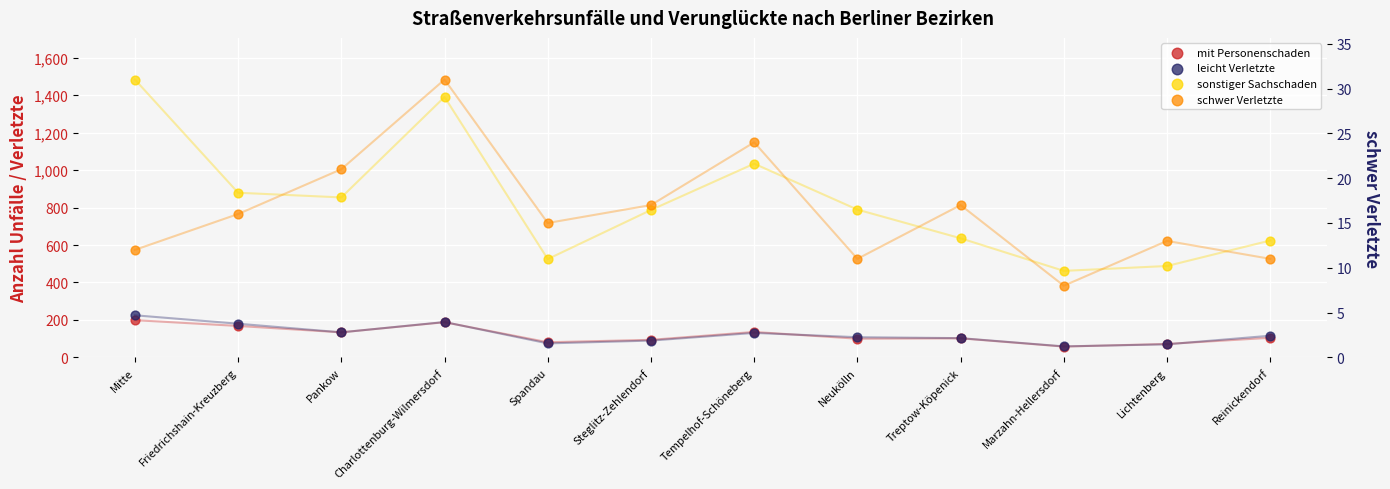

Which series has the largest total across all categories?

sonstiger Sachschaden